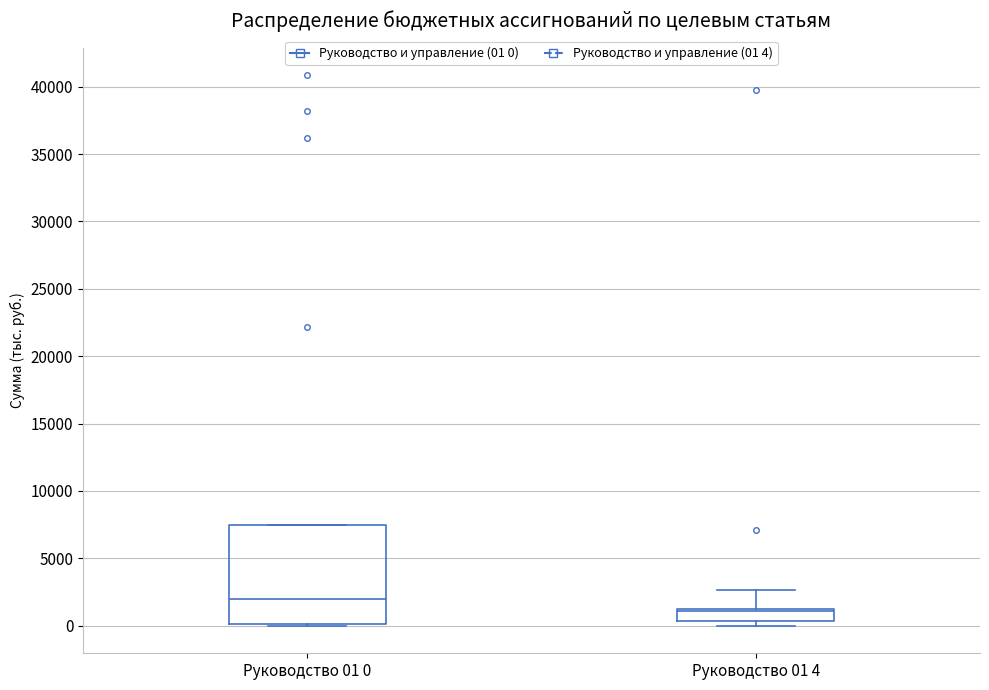

Reading left to right, transcribe this box plot: for each box, give where its median line is, the range the box spans, and where its two whiskers end, as read against the y-axis. The values are not printed on the chart, so give them approximately, as read against the axis.

Руководство 01 0: median 2000, box 0 to 7500, whiskers 0 to 7500
Руководство 01 4: median 1000, box 500 to 1500, whiskers 0 to 2500